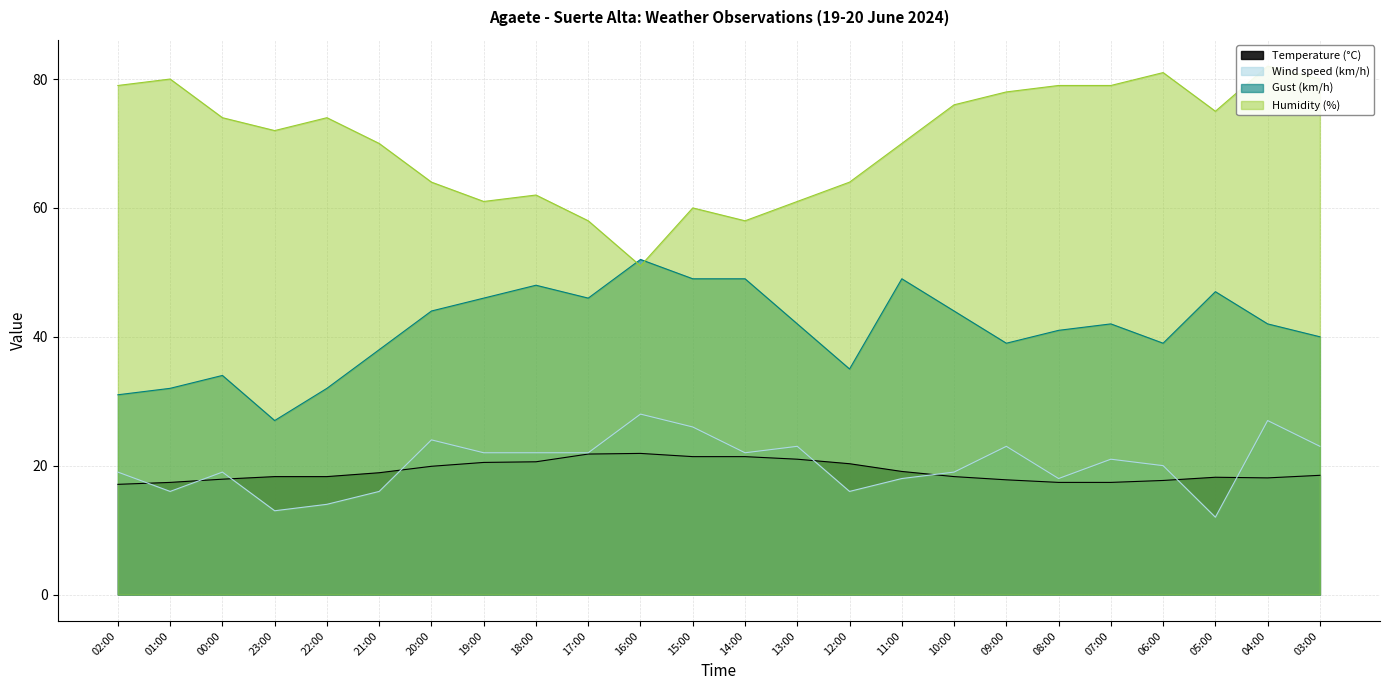

What is the difference between the highest and lowest values at 21:00?

54.0